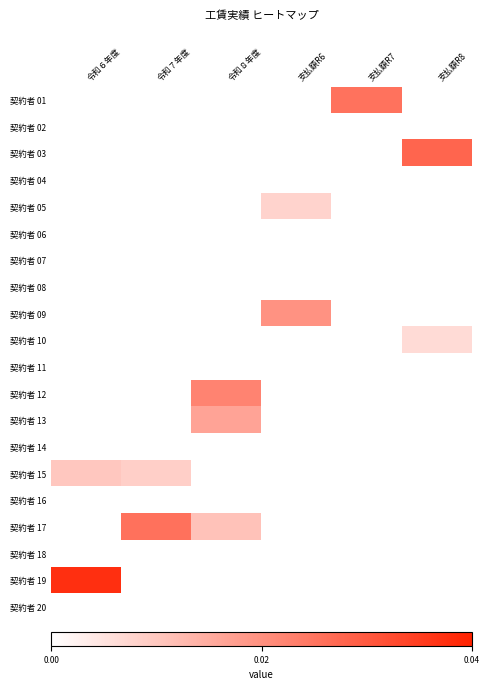

How many data points does each series have?

6